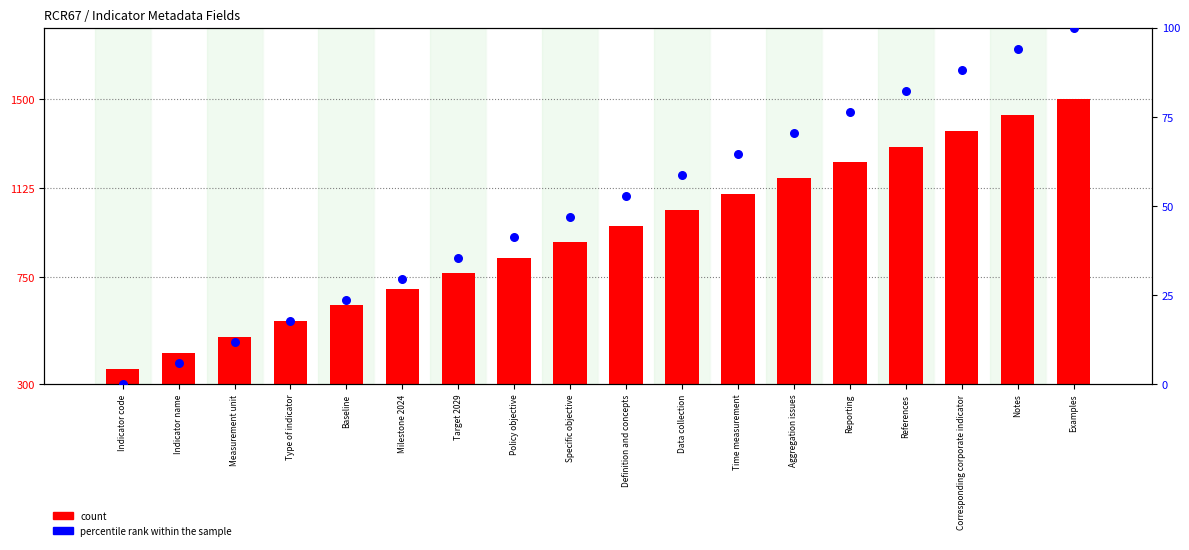

What are all the series names shown in the legend?

count, percentile rank within the sample